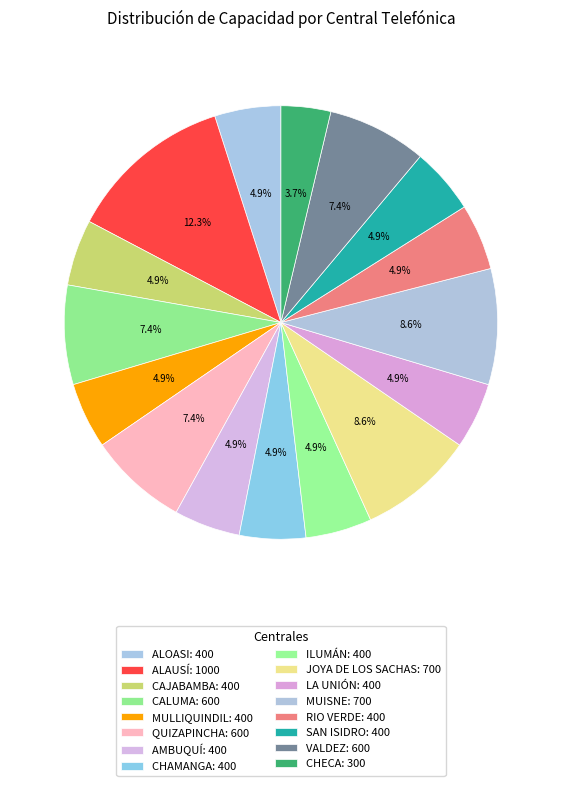

Which slice is the smallest?

CHECA